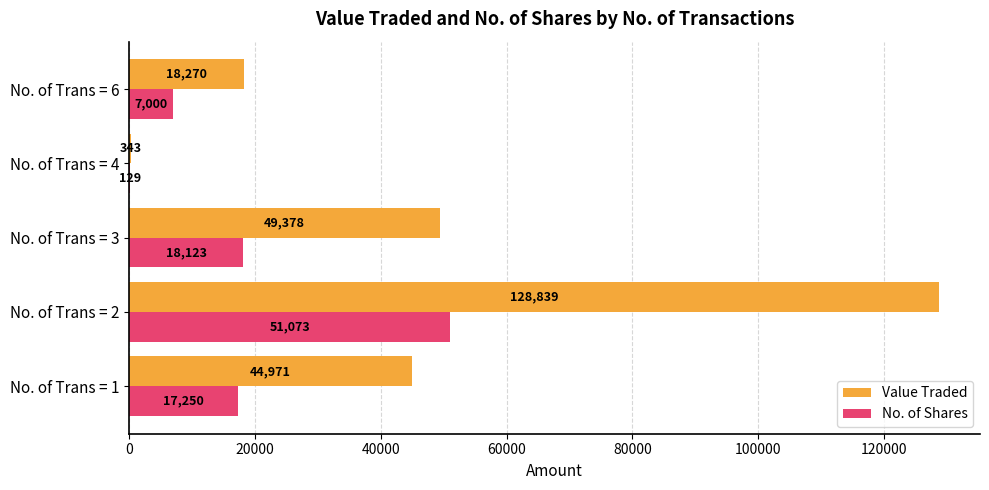

What is the sum of the No. of Shares values at No. of Trans = 1 and No. of Trans = 2?

68323